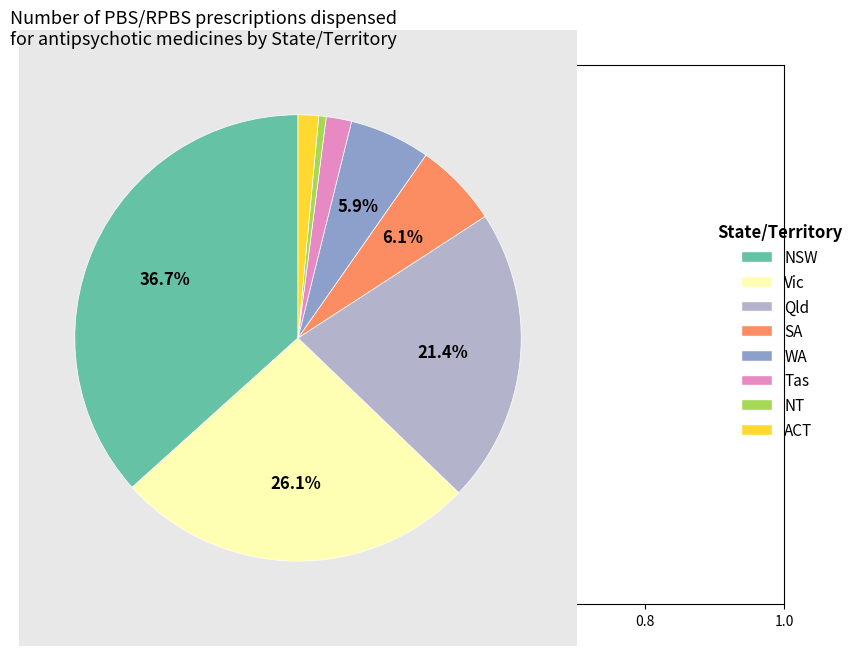

To the nearest percent, what is the combined percentage of Qld and WA?

27%